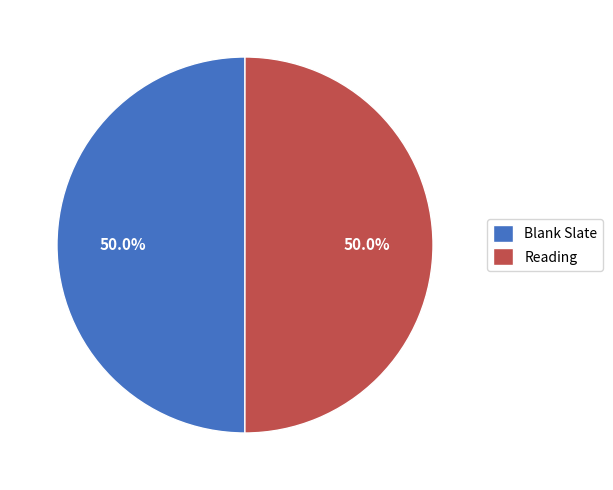

To the nearest percent, what is the combined percentage of Blank Slate and Reading?

100%